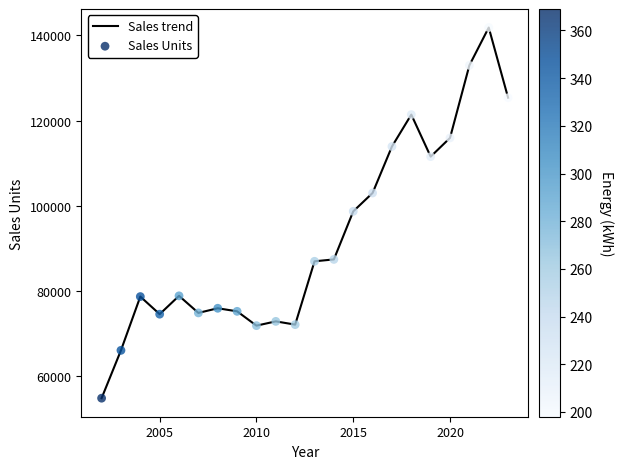

What is the minimum value shown in the chart?

54848